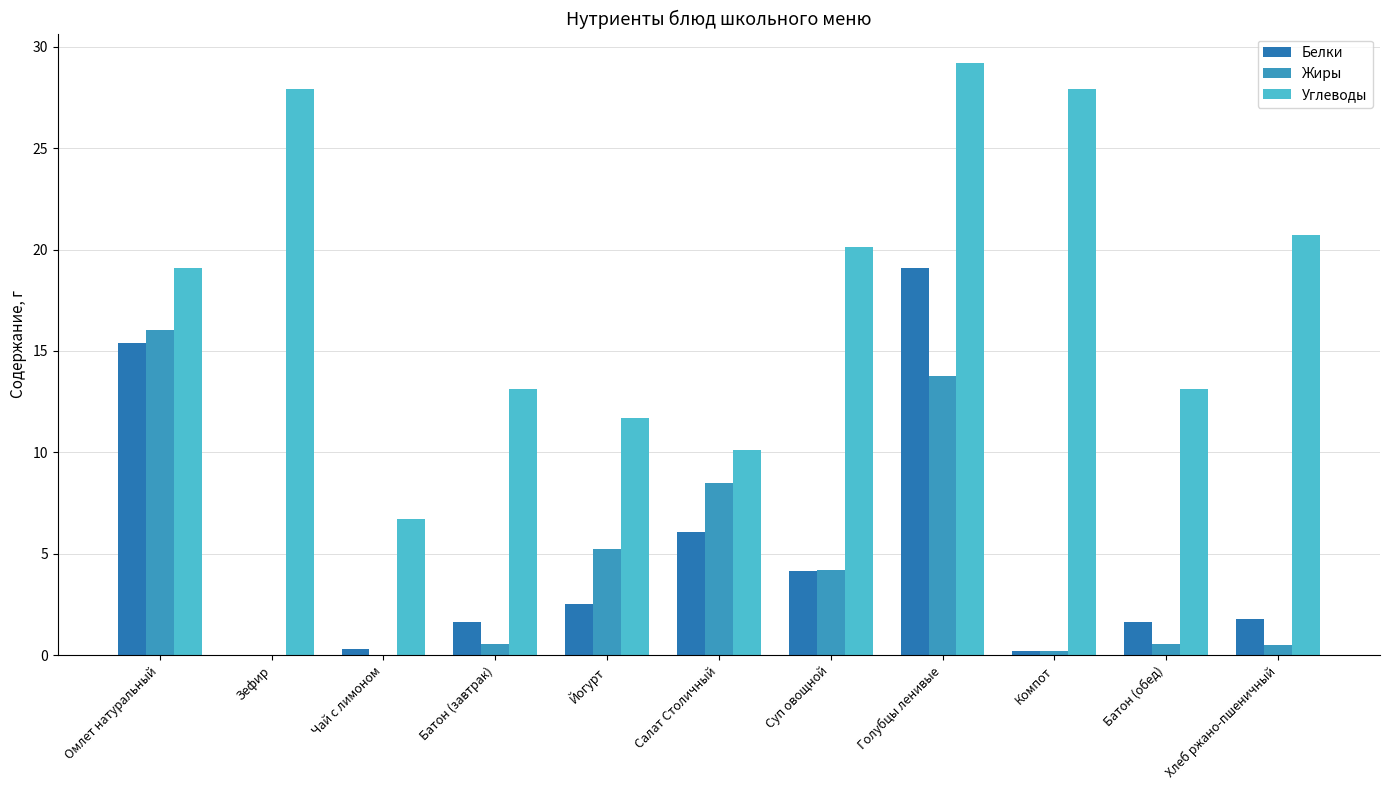

How many values in the Белки series exceed 1?

8